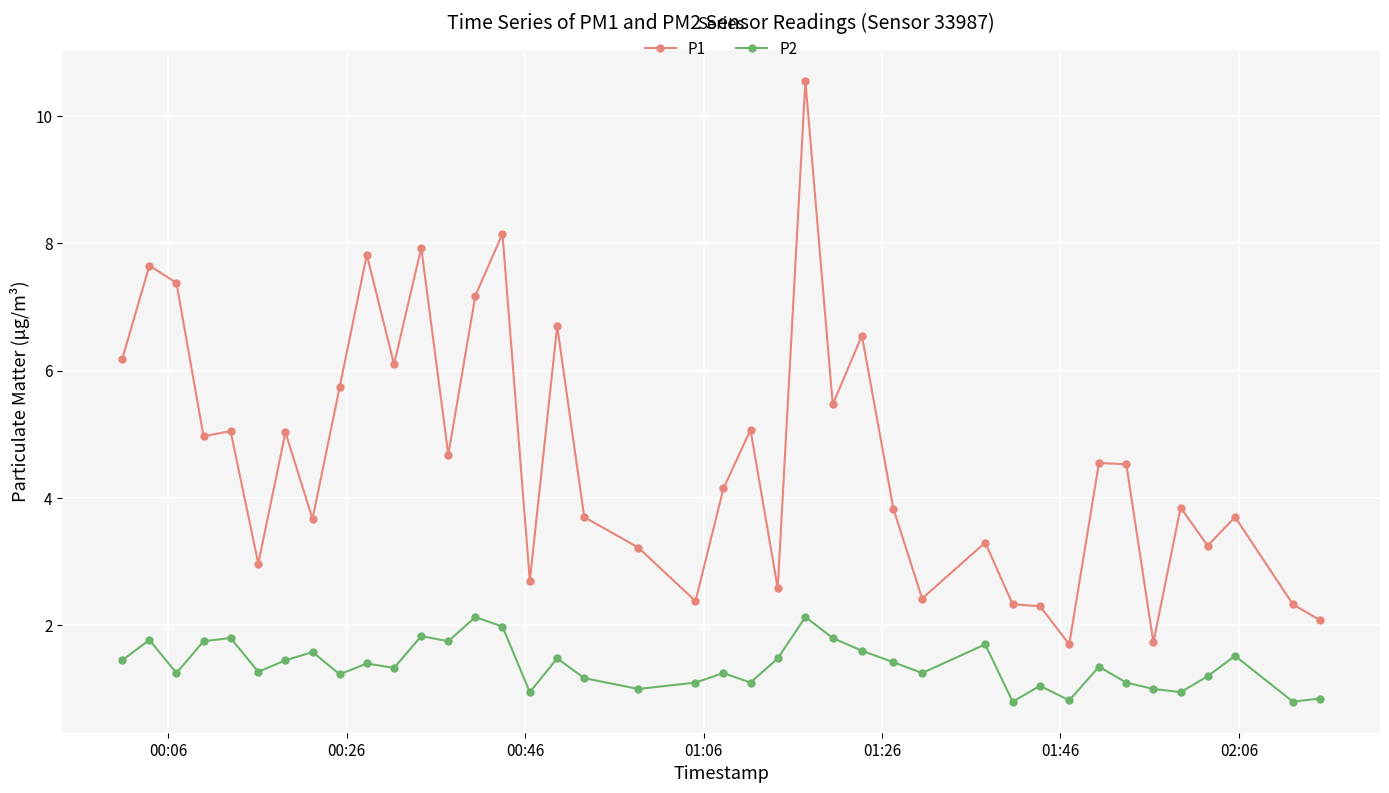

Rank the series by their maximum value, from highest to lowest.

P1, P2